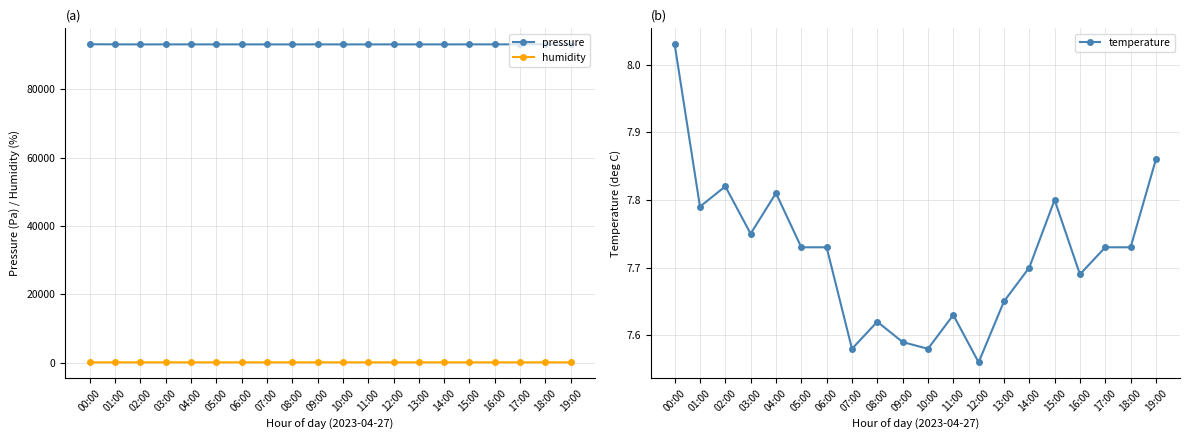

Which series has the largest range (max minus min)?

pressure